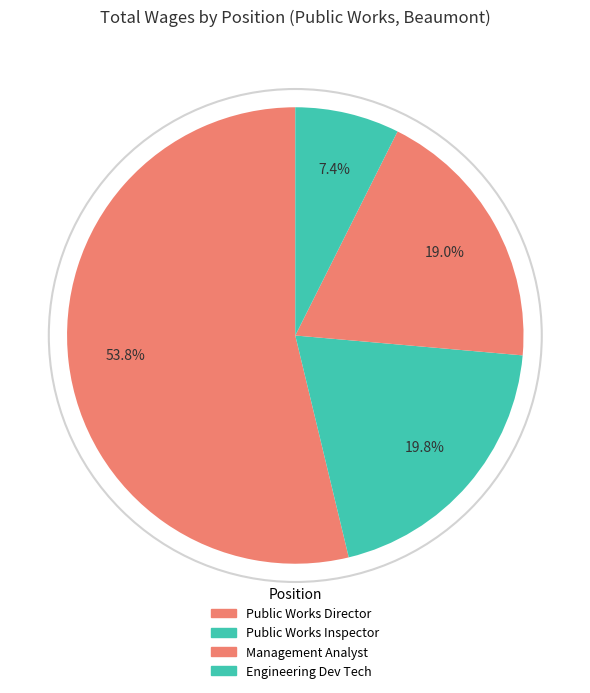

Is there a majority slice in this chart?

Yes